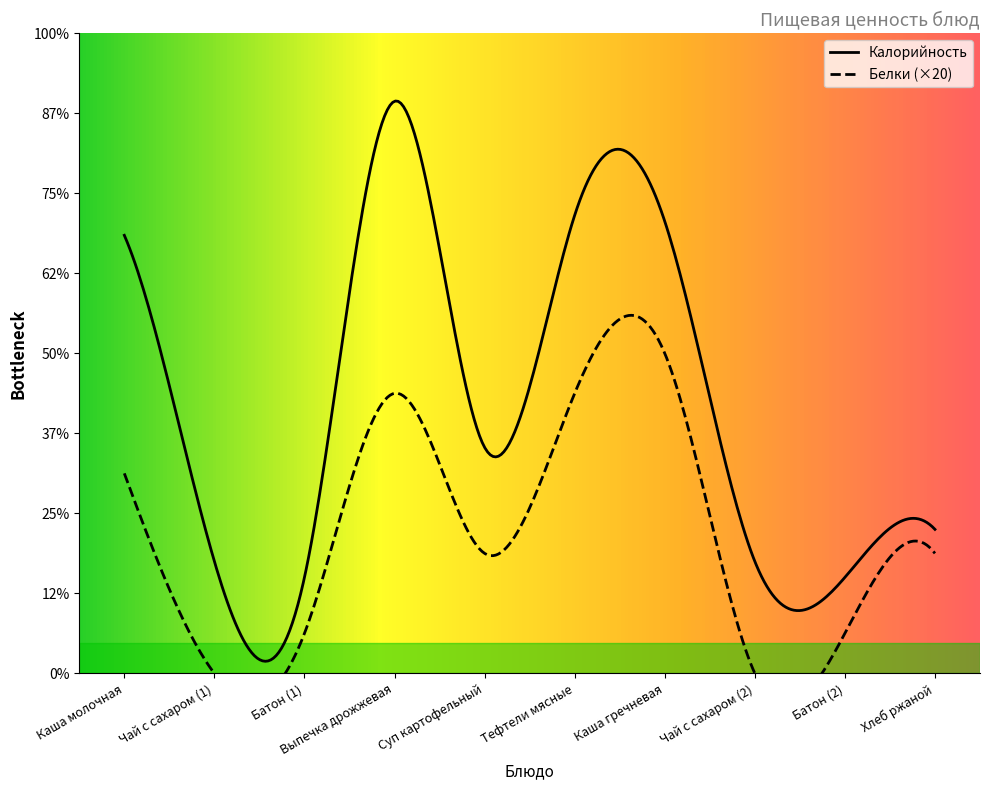

Which has a higher value, Каша молочная or Выпечка дрожжевая?

Выпечка дрожжевая